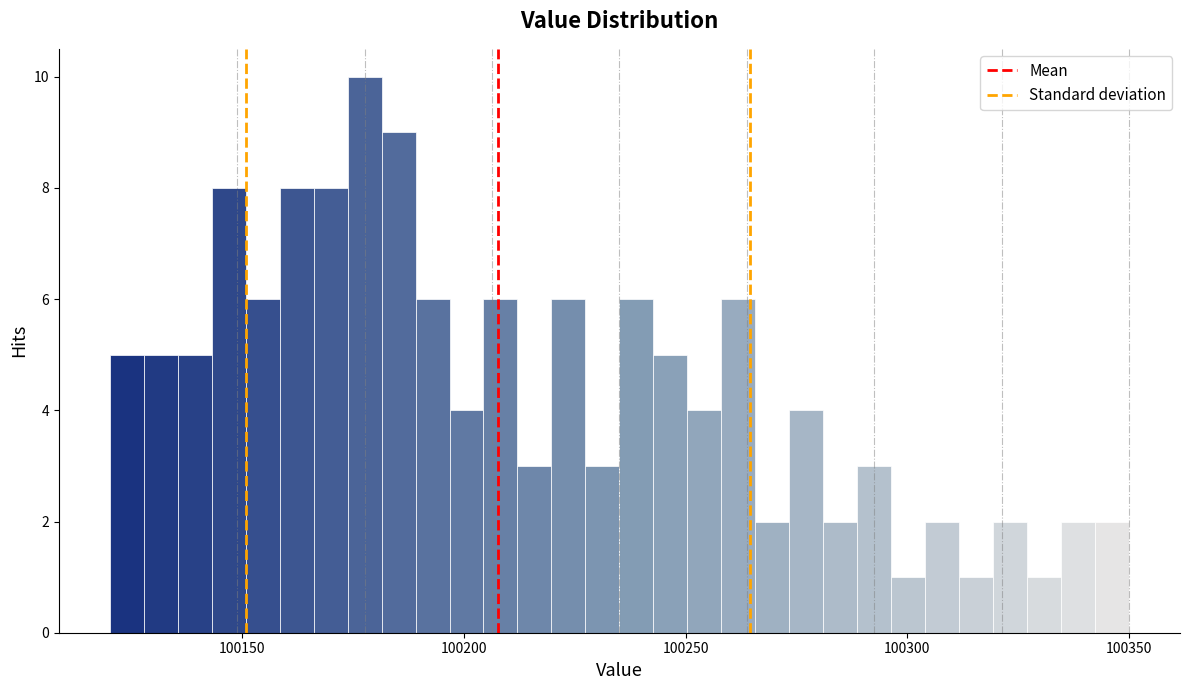

Read against the x-axis, roughly where is the centre of the tallest bar?

100180